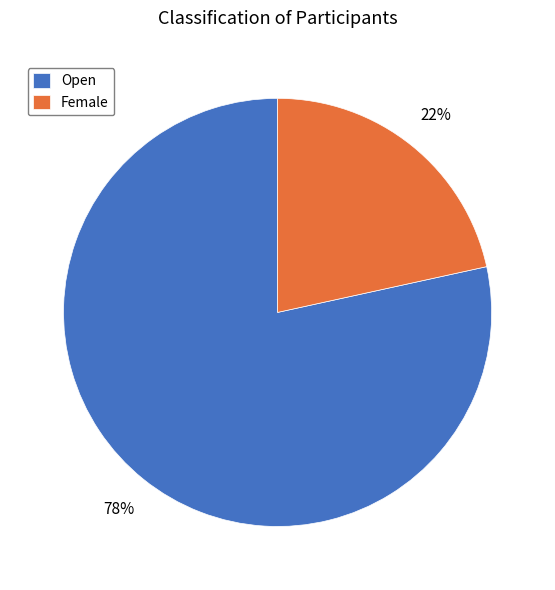

Do Female and Open together represent more than half of the pie?

Yes